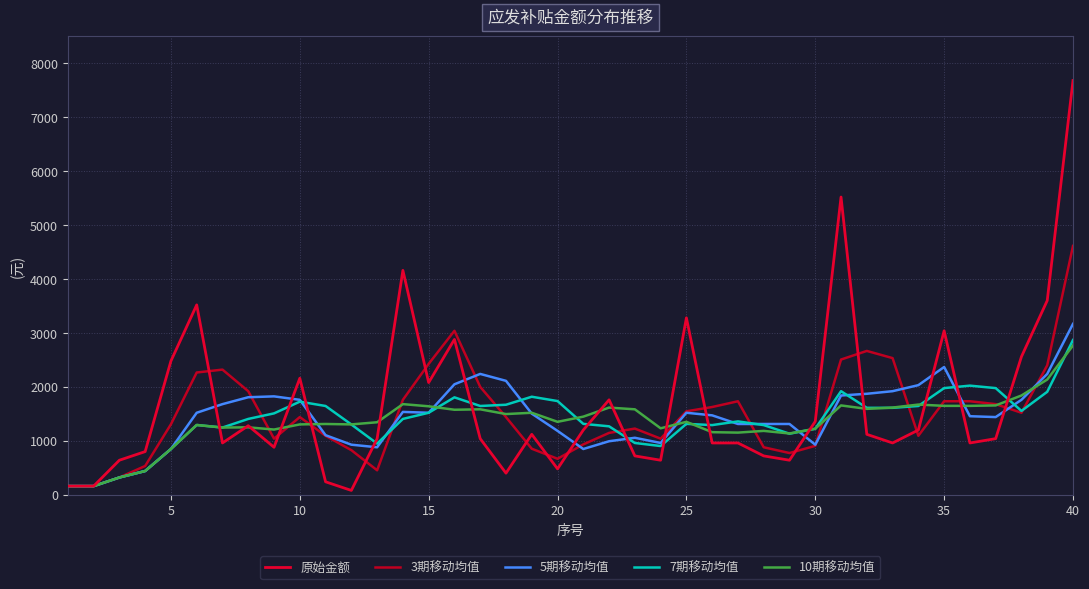

Rank the series by their maximum value, from highest to lowest.

原始金额, 3期移动均值, 5期移动均值, 7期移动均值, 10期移动均值